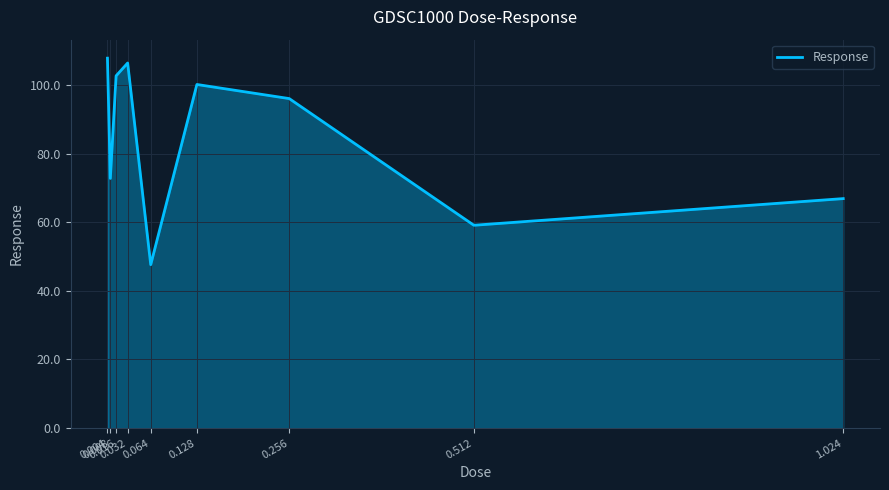

What is the minimum value shown in the chart?

47.6